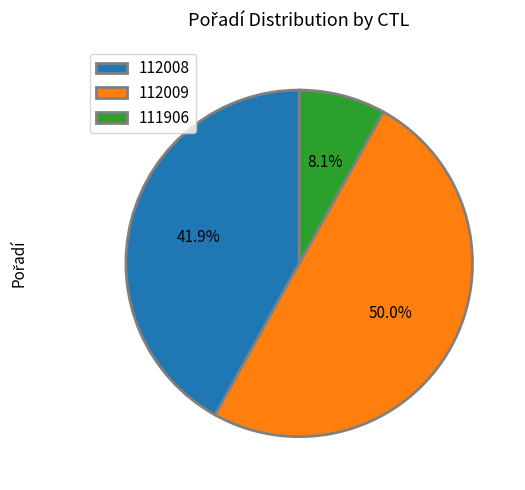

The 111906 slice represents 1% of the pie. True or false?

False